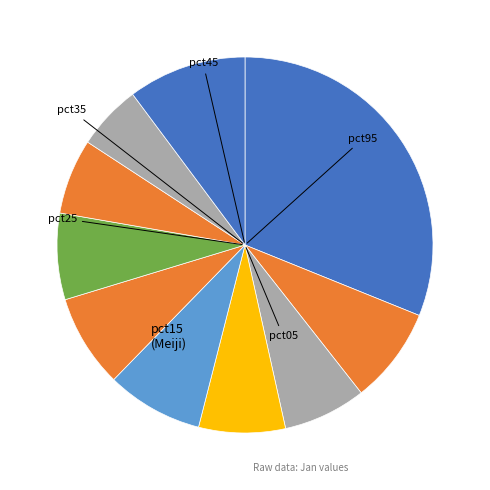

How many slices are in this pie chart?

10